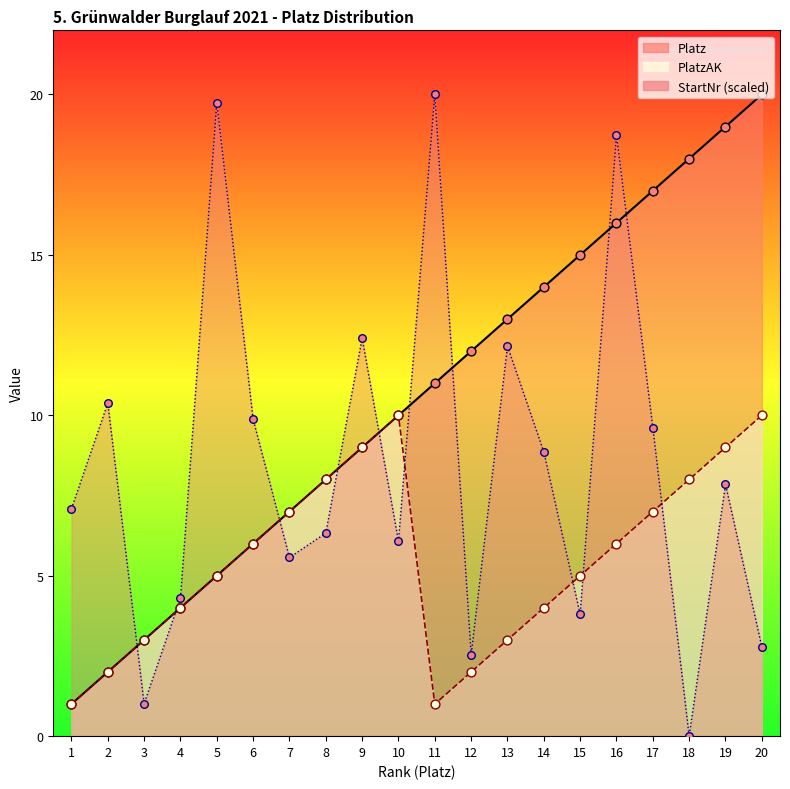

Which series contains the lowest Y value?

StartNr